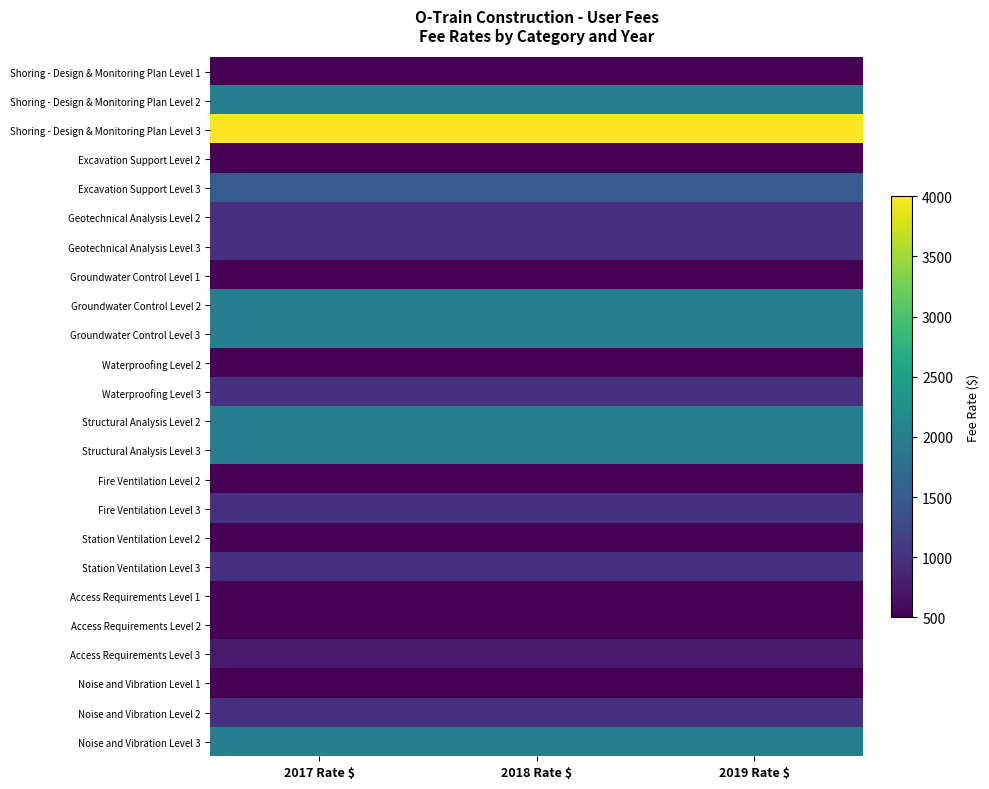

How many series are shown in this chart?

24